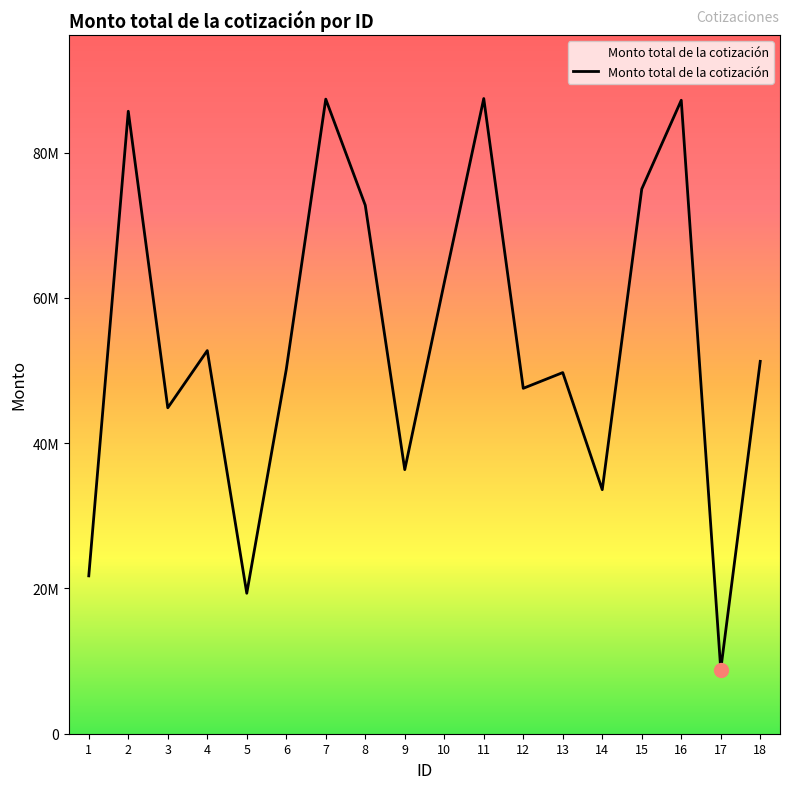

Does the chart have visible grid lines?

No